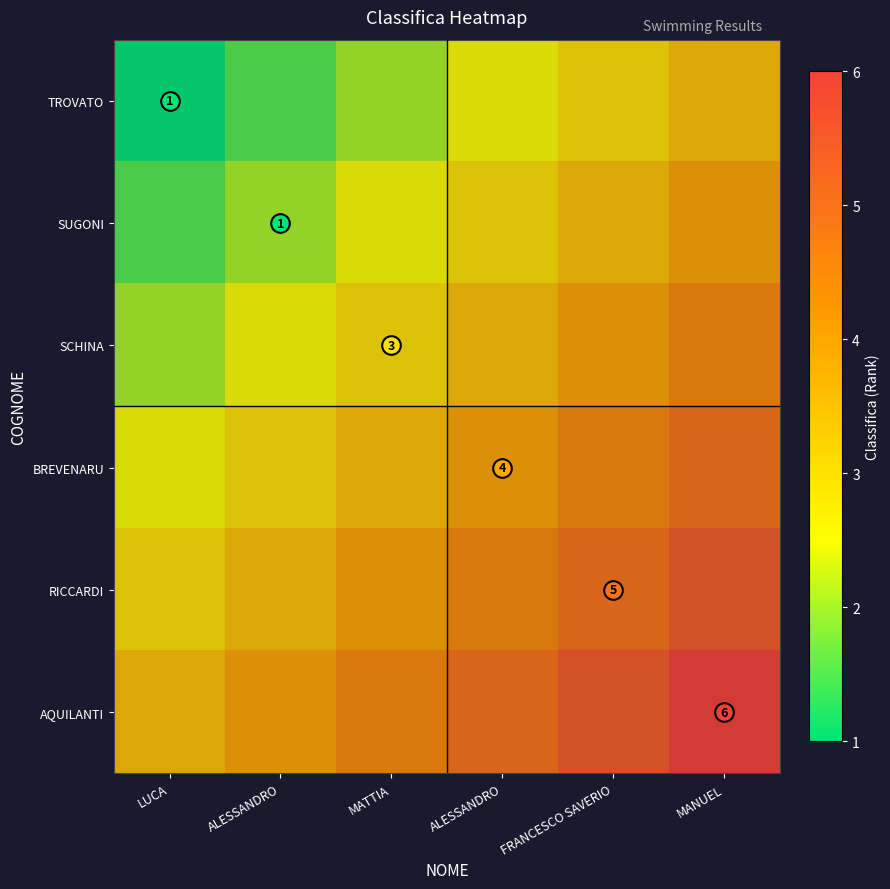

How many distinct data groups are displayed?

6